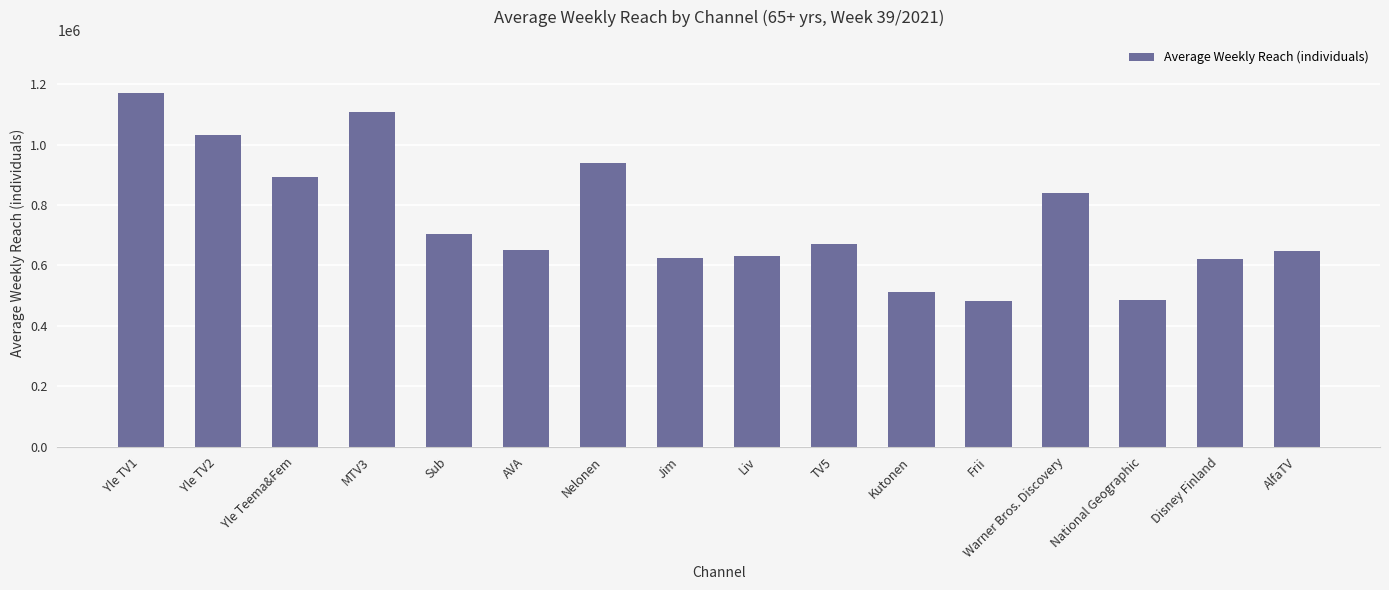

How many values are below 671000?

8